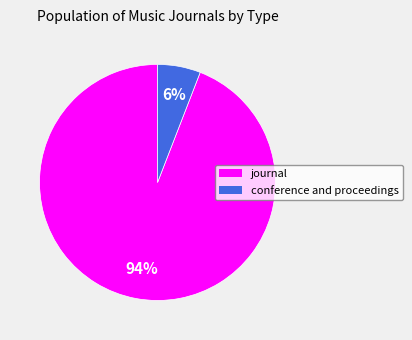

Does journal account for over 50% of the chart?

Yes